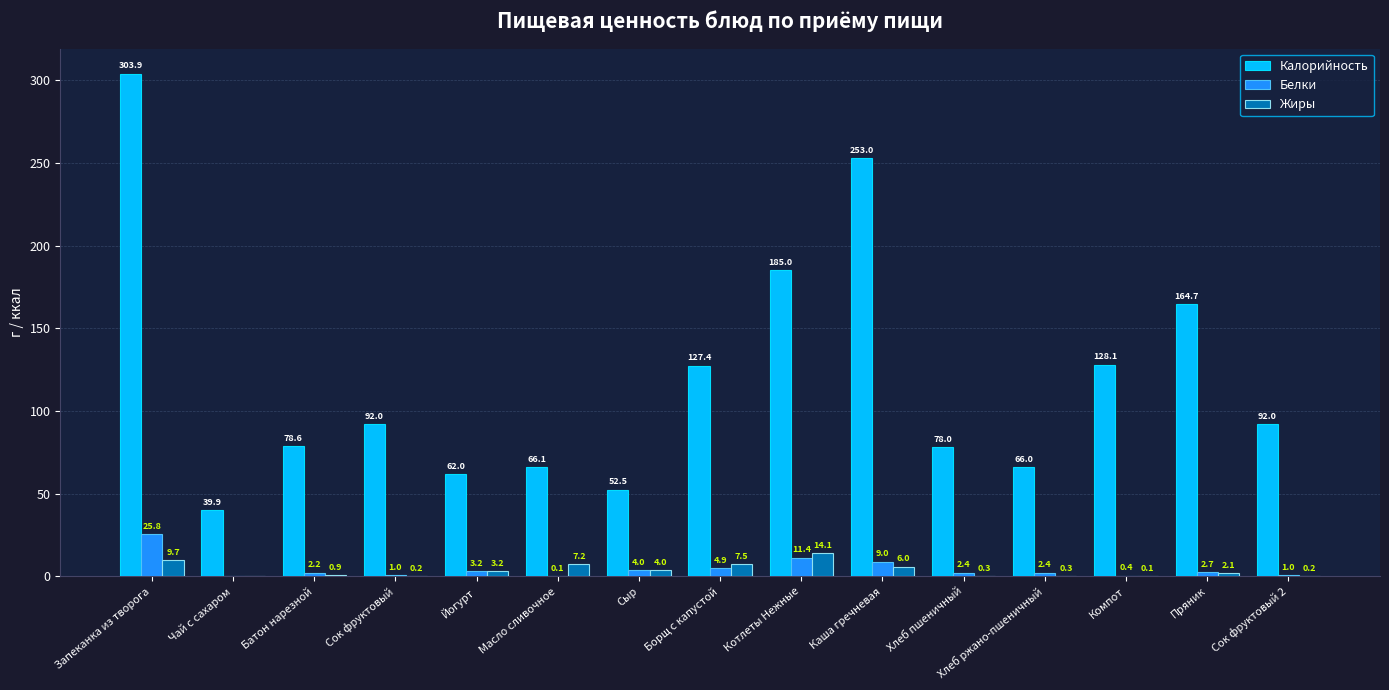

Between Хлеб пшеничный and Пряник, which series saw the biggest shift?

Калорийность